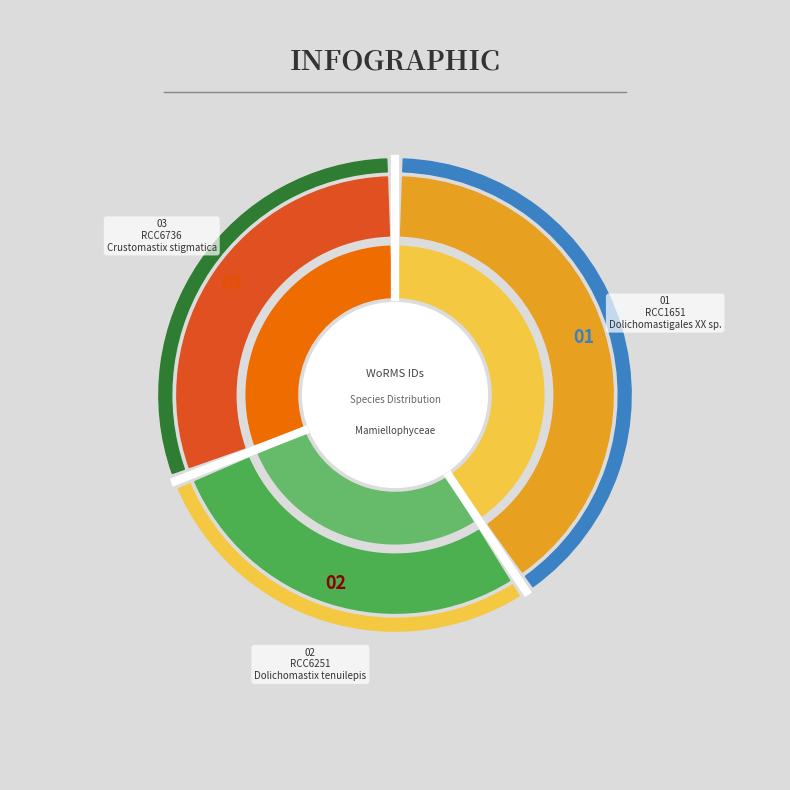

The RCC1651 slice represents 34% of the pie. True or false?

False